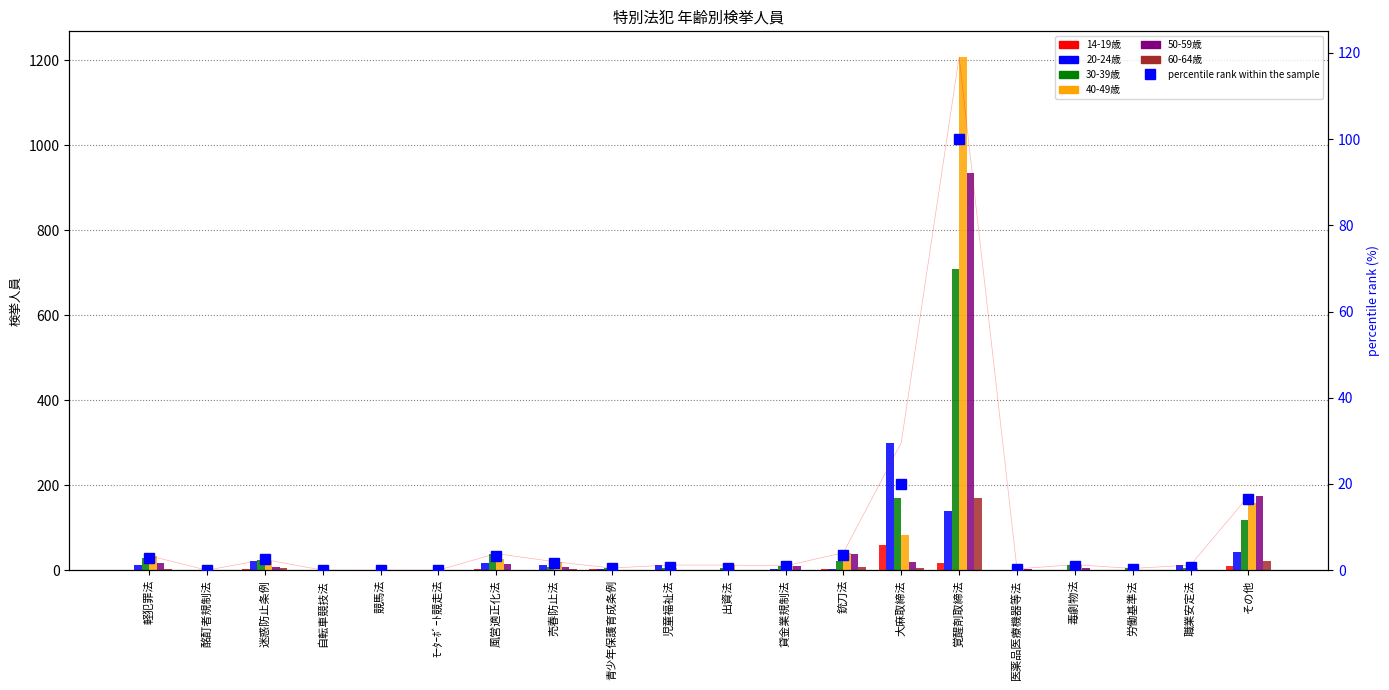

What is the total value across all series at 貸金業規制法?

30